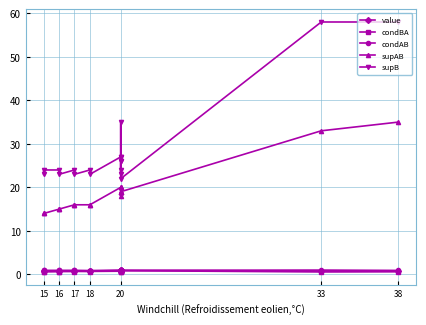

The supB series shows 36.8 at 16. True or false?

False